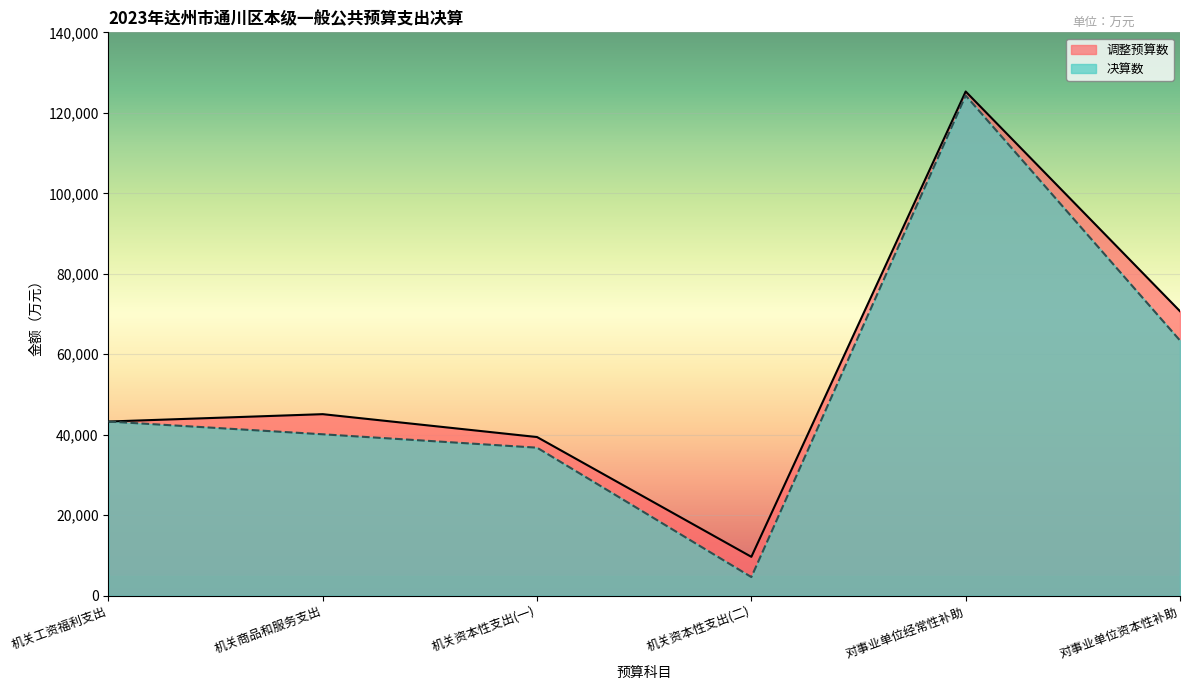

Rank the categories by 调整预算数 value from highest to lowest.

对事业单位经常性补助, 对事业单位资本性补助, 机关商品和服务支出, 机关工资福利支出, 机关资本性支出(一), 机关资本性支出(二)